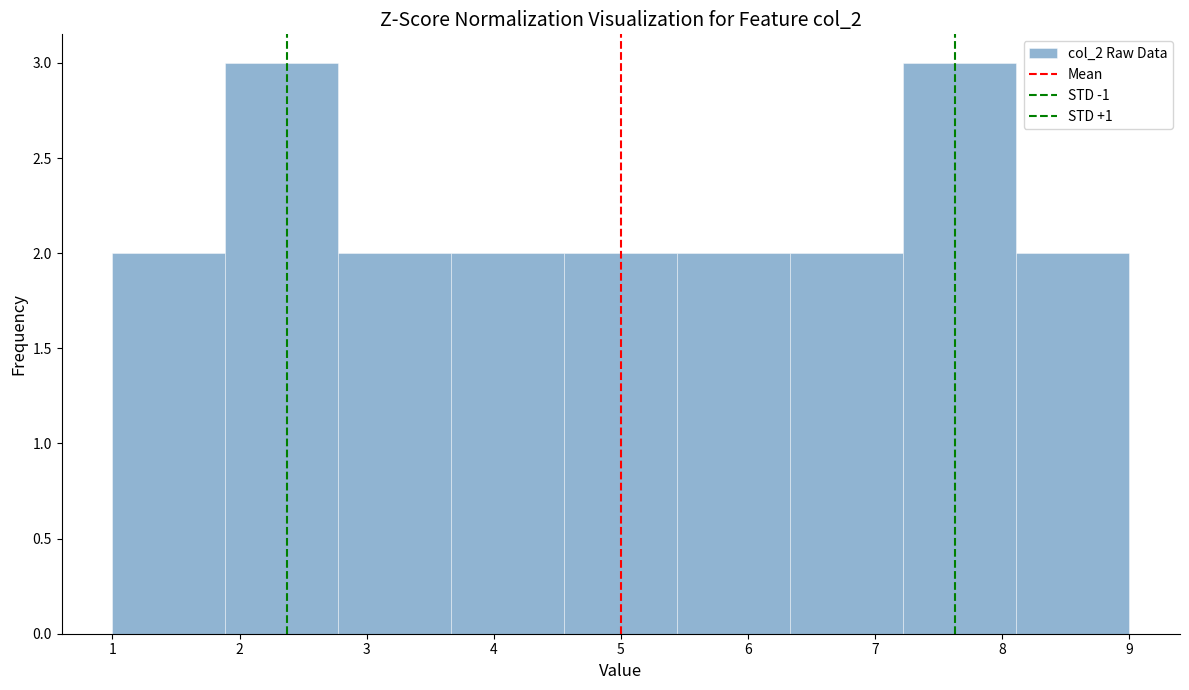

How tall is the bar that spans 6.3 to 7.2 on the x-axis? Neither the bar edges nor the heights are printed on the chart, so give them approximately, as read against the axes.

2